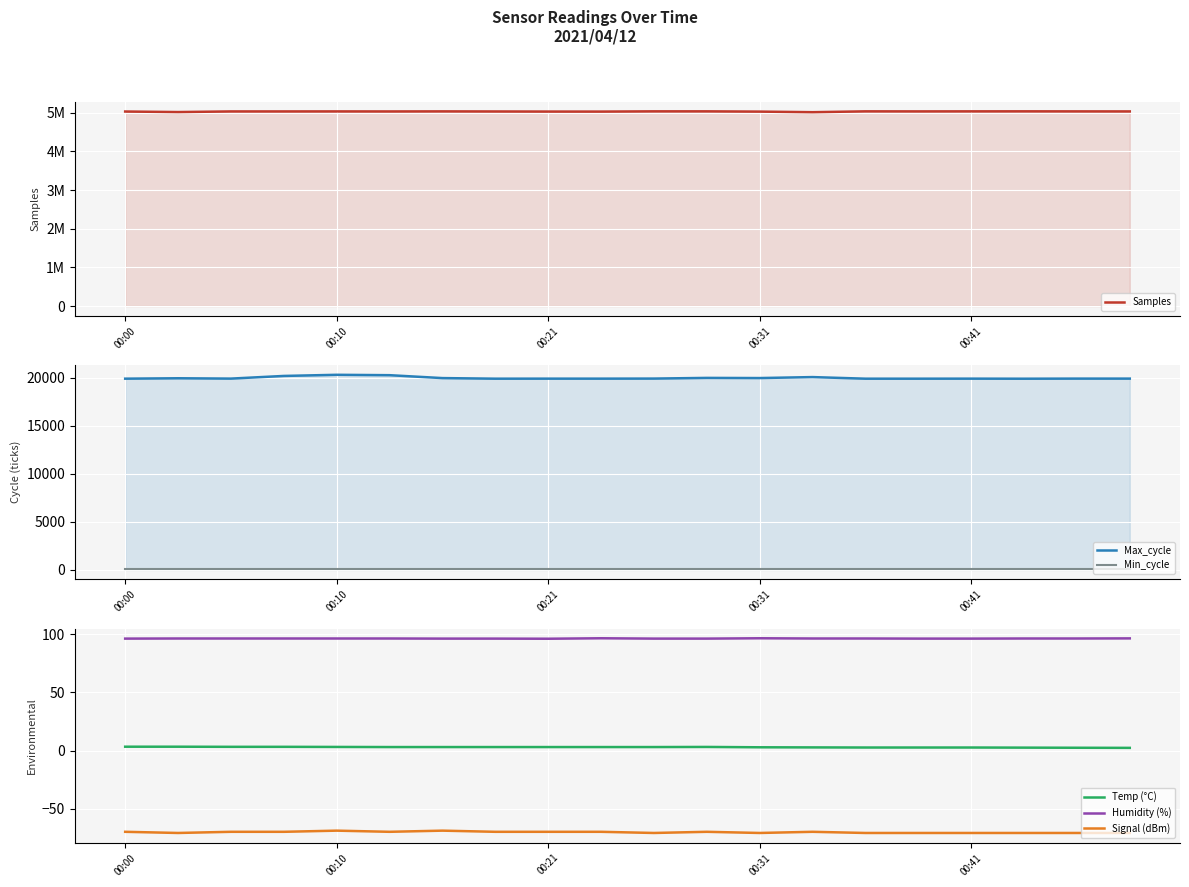

How many distinct data groups are displayed?

6